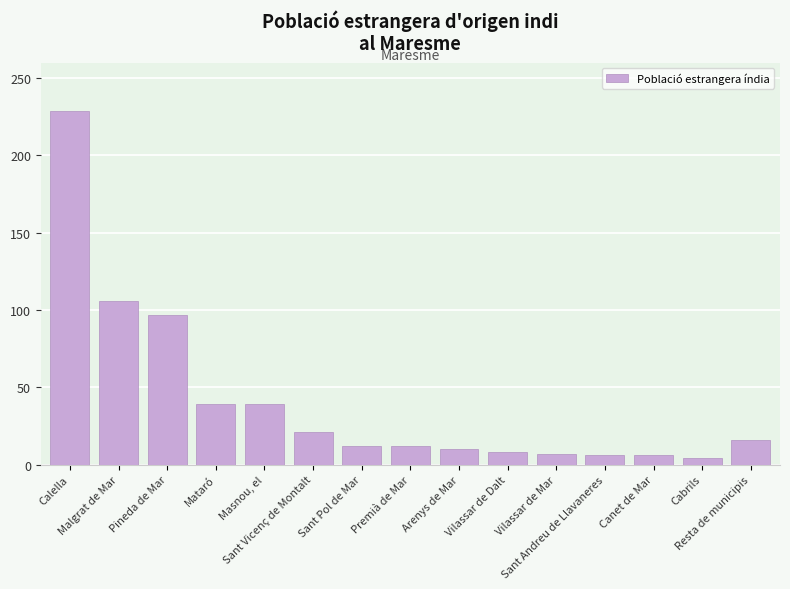

Does the chart contain stacked bars?

No